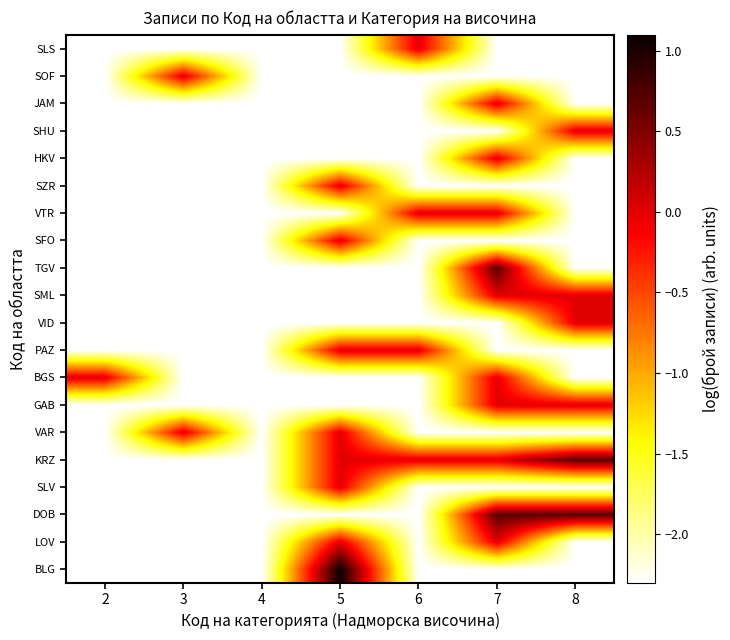

What is the total value across all series at 6?

-36.8